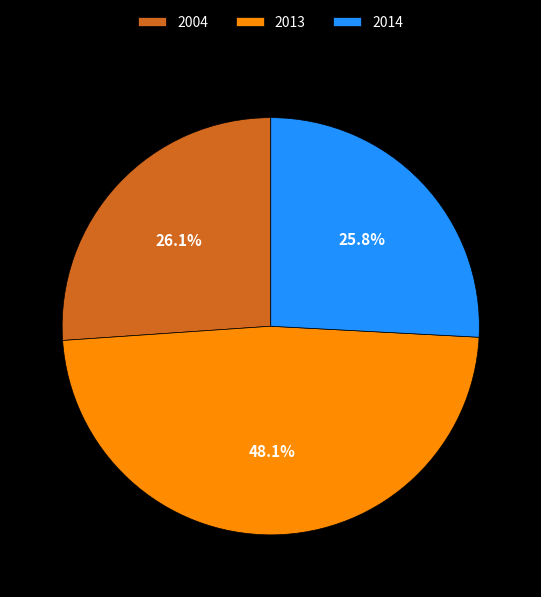

Is it true that 2014 is 34% of the pie?

False